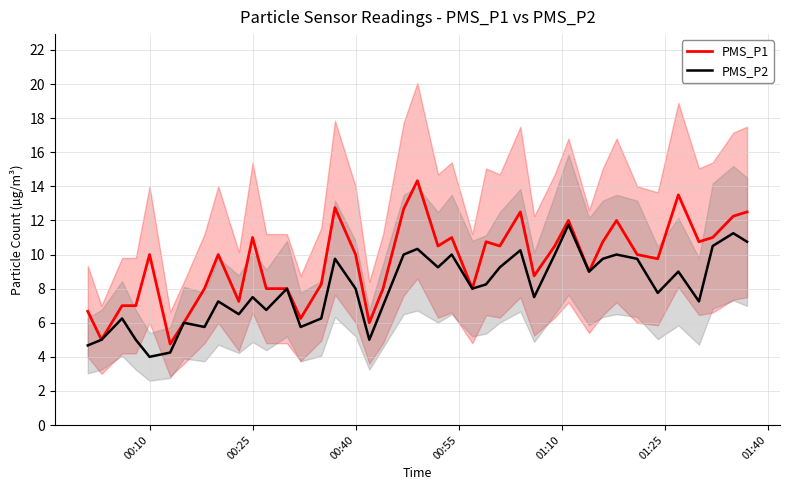

Reading left to right, what are all the values shown in this chart?

PMS_P1: 6.7	5.0	7.0	7.0	10.0	4.8	6.0	8.0	10.0	7.2	11.0	8.0	8.0	6.2	8.2	12.8	10.0	6.0	8.0	12.7	14.3	10.5	11.0	8.0	10.8	10.5	12.5	8.8	10.5	12.0	9.0	10.8	12.0	10.0	9.8	13.5	10.8	11.0	12.2	12.5
PMS_P2: 4.7	5.0	6.2	5.0	4.0	4.2	6.0	5.8	7.2	6.5	7.5	6.8	8.0	5.8	6.2	9.8	8.0	5.0	7.0	10.0	10.3	9.2	10.0	8.0	8.2	9.2	10.2	7.5	10.0	11.8	9.0	9.8	10.0	9.8	7.8	9.0	7.2	10.5	11.2	10.8